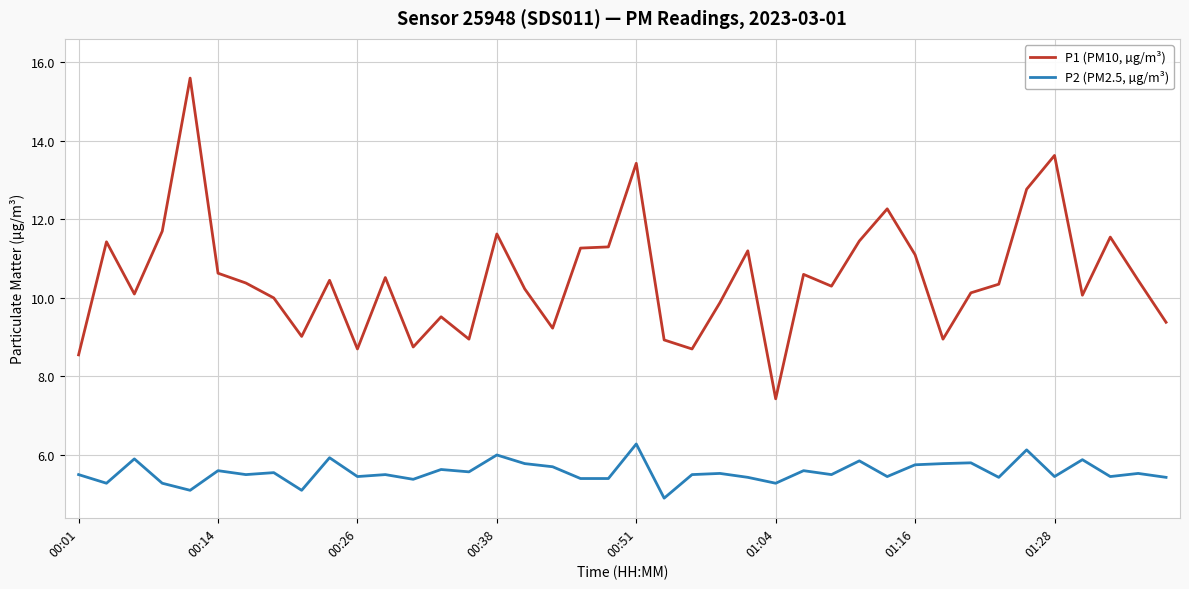

True or false: P1 (PM10, µg/m³) and P2 (PM2.5, µg/m³) intersect in this chart.

False